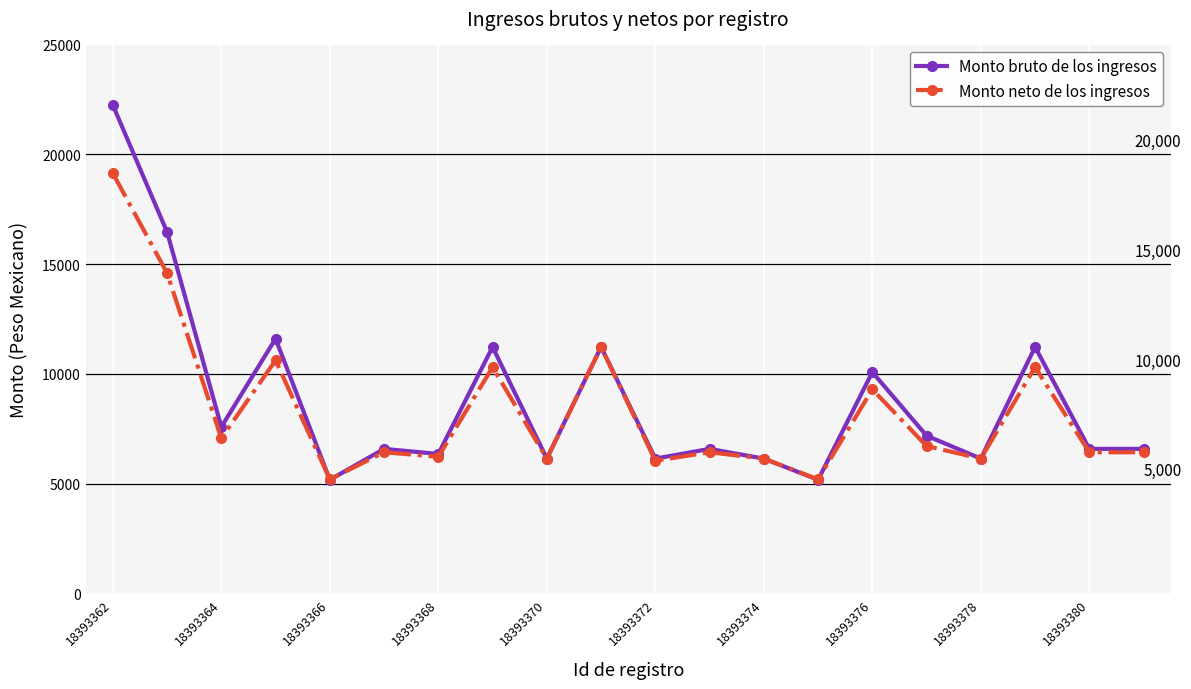

What is the maximum value shown in the chart?

22239.9